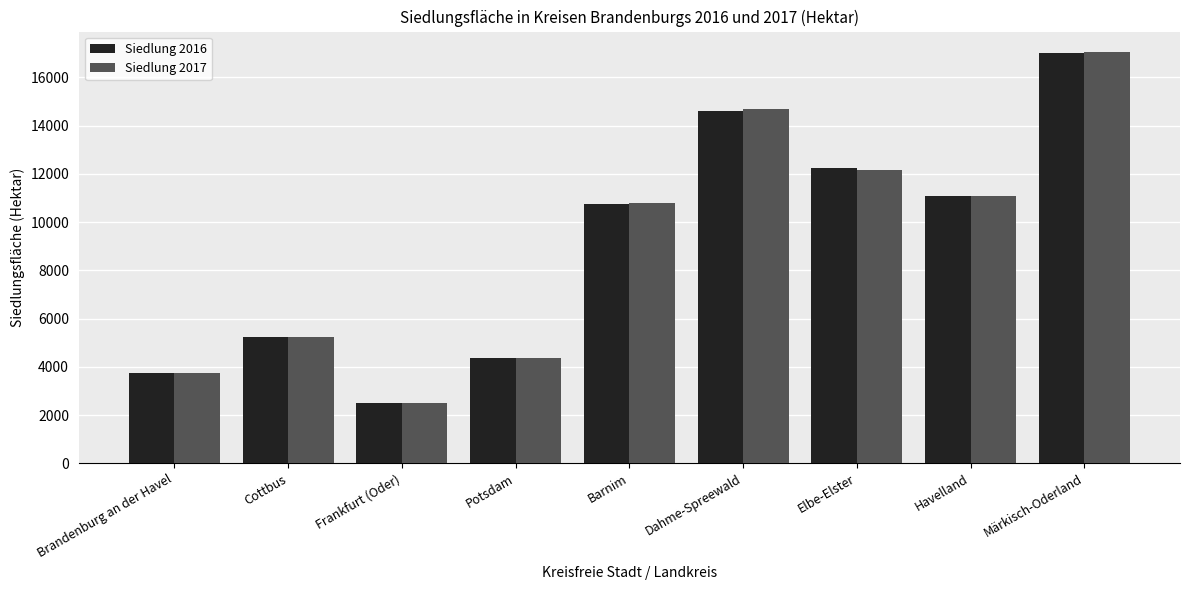

What are all the series names shown in the legend?

Siedlung 2016, Siedlung 2017